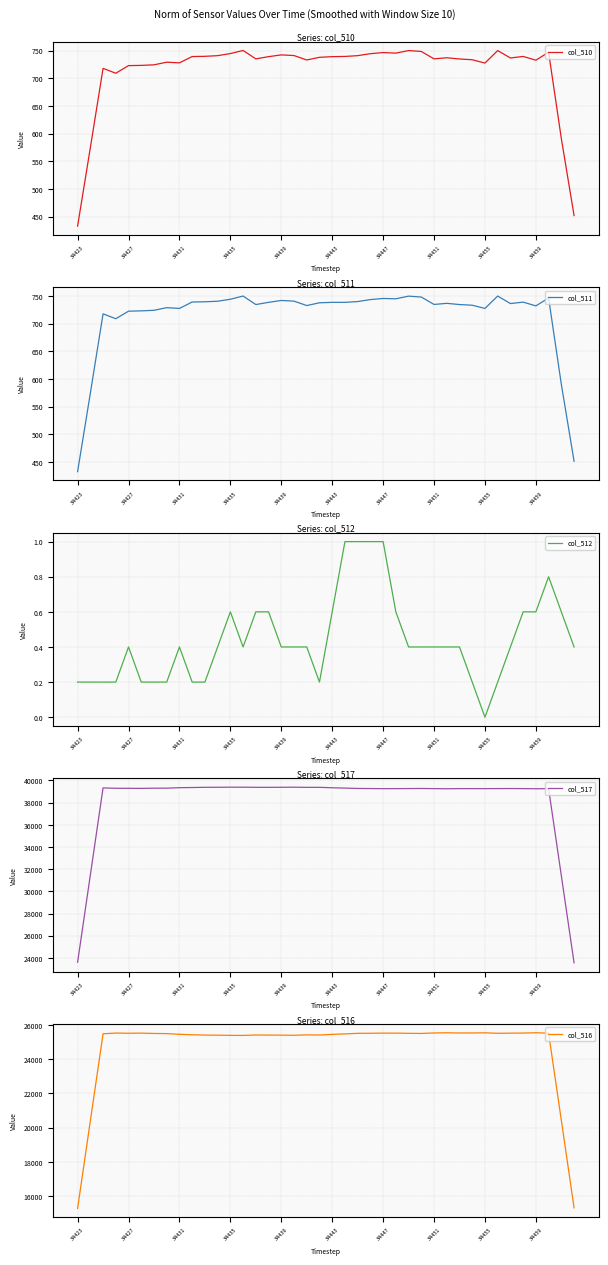

What is the highest value of the col_510 series?

750.4